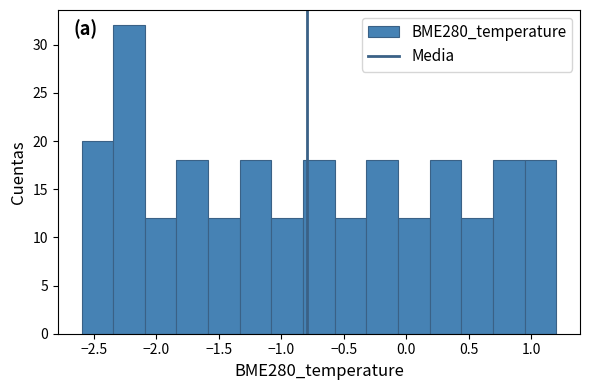

How tall is the bar that spans 0.45 to 0.70 on the x-axis? Neither the bar edges nor the heights are printed on the chart, so give them approximately, as read against the axes.

12